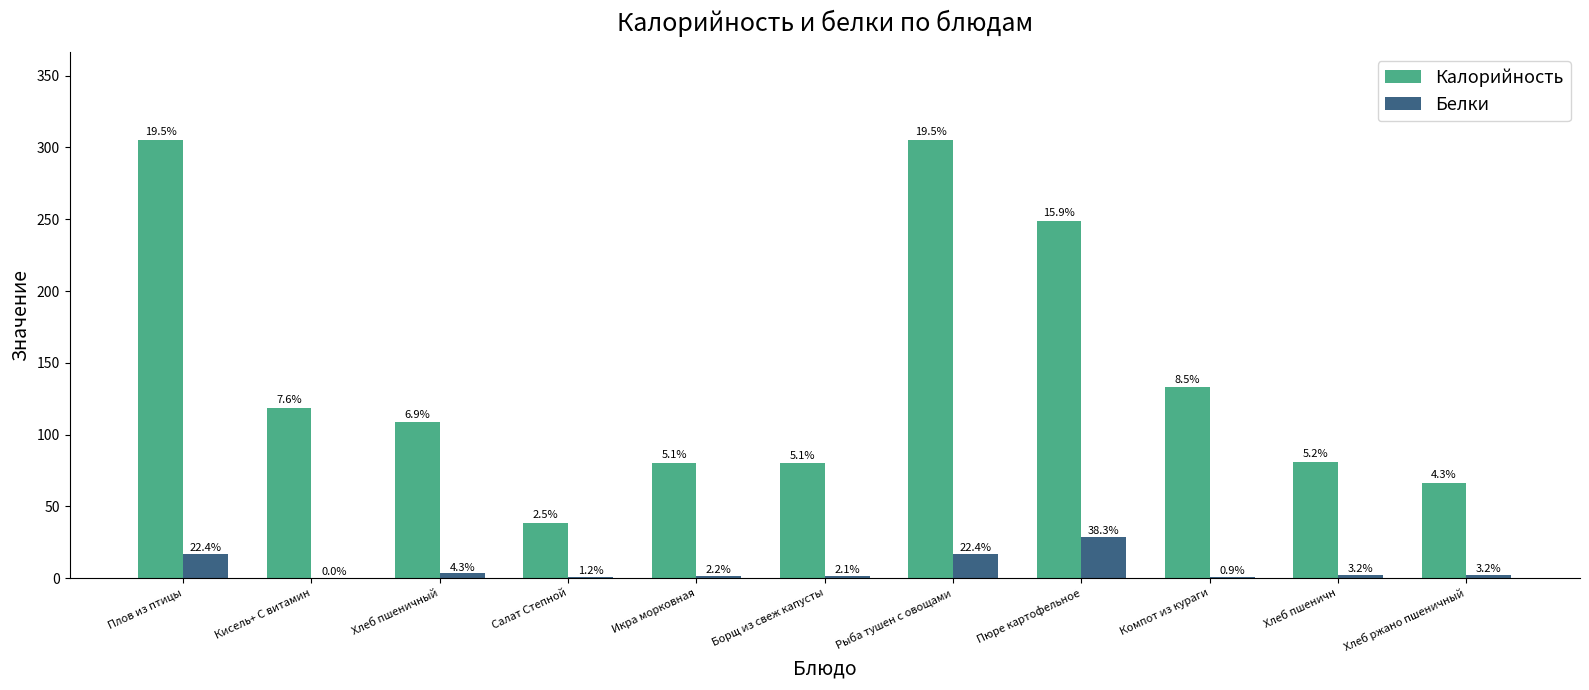

What is the value of the Белки bar at the 8th from the left?

29.0